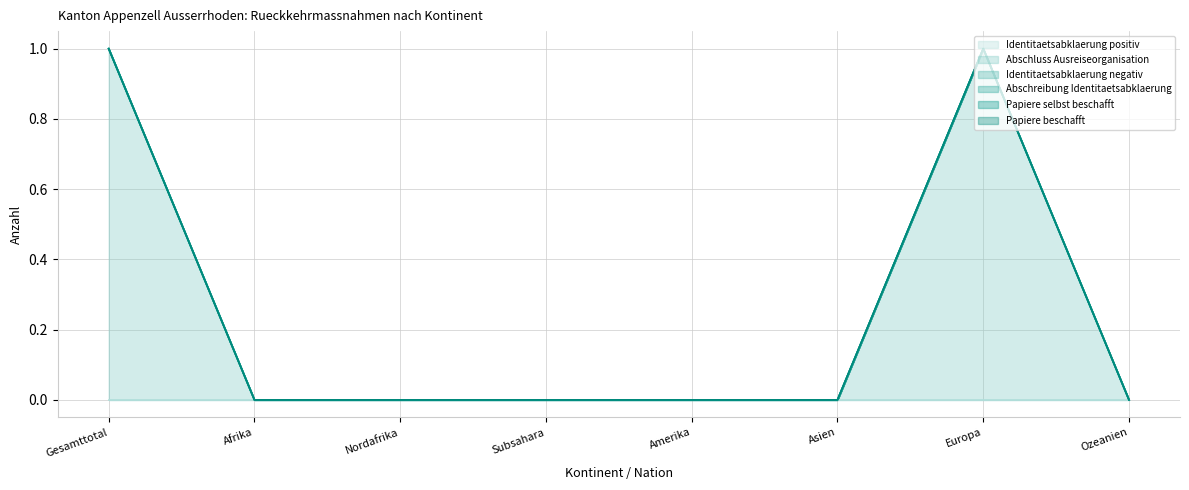

True or false: Identitaetsabklaerung positiv and Papiere beschafft intersect in this chart.

False